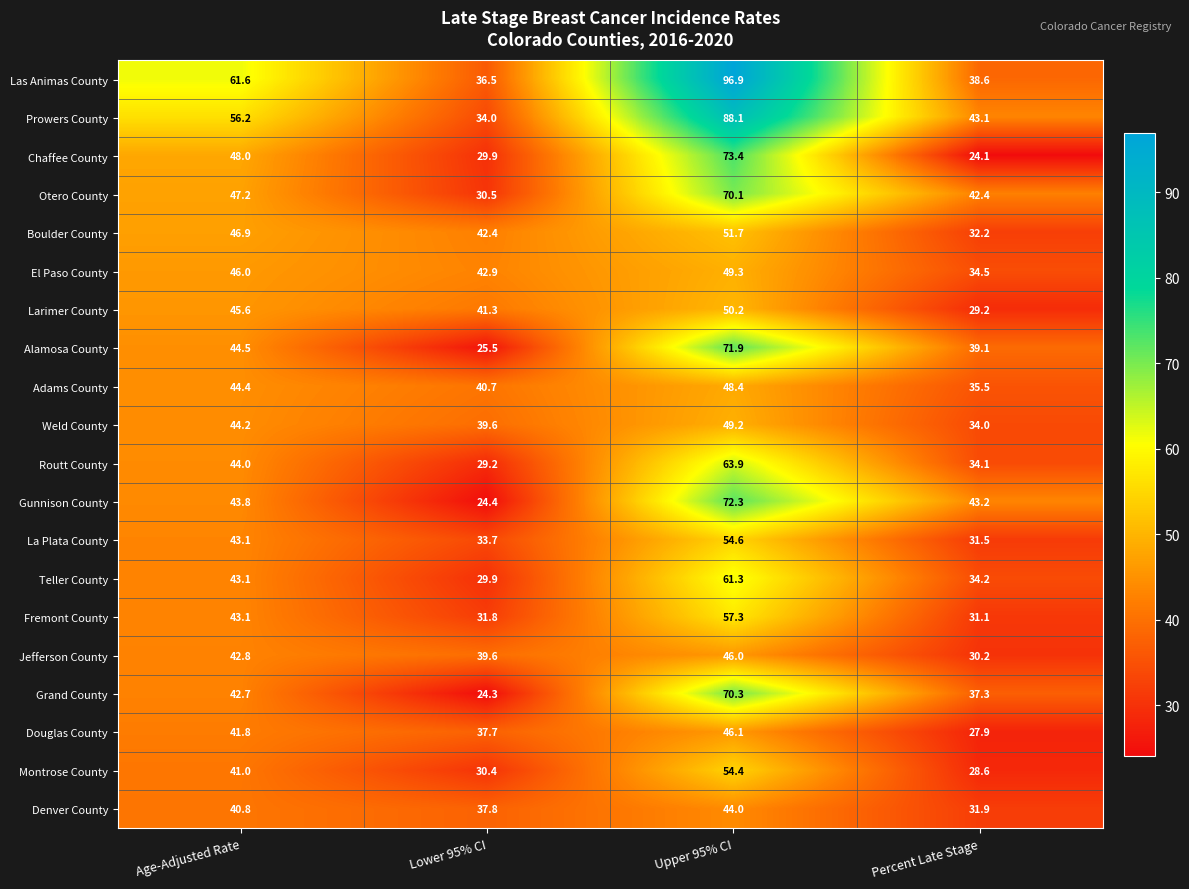

What is the total value across all series at Lower 95% CI?

682.1